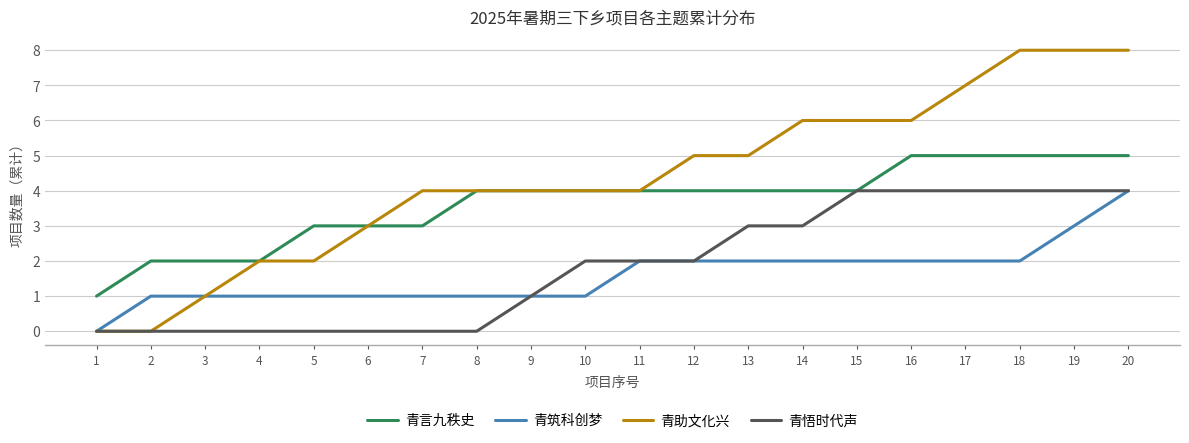

What is the sum of all 青助文化兴 values?

87